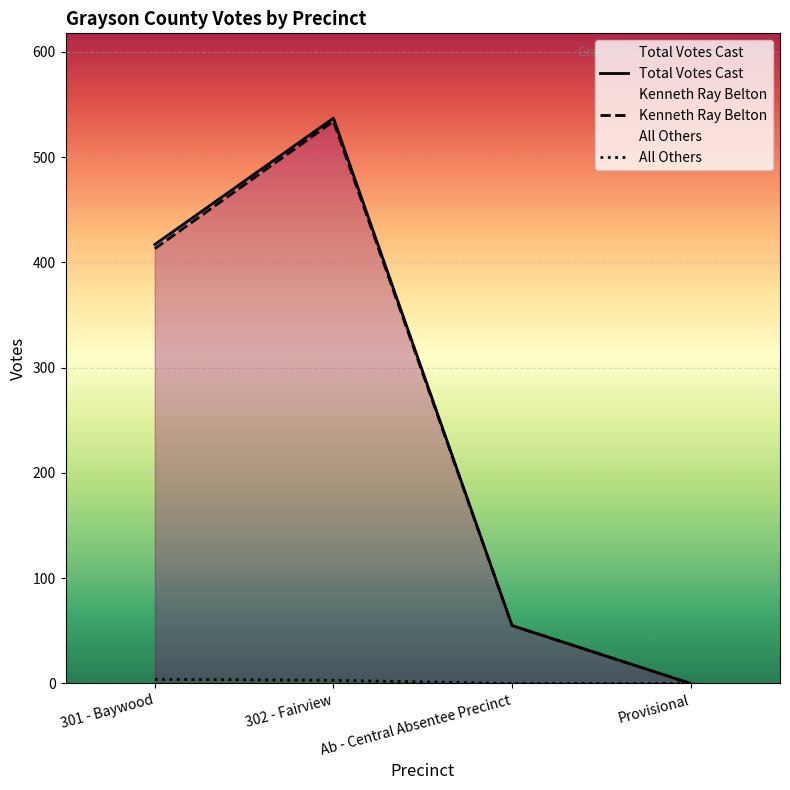

True or false: Kenneth Ray Belton has a value of 413 at 301 - Baywood.

True